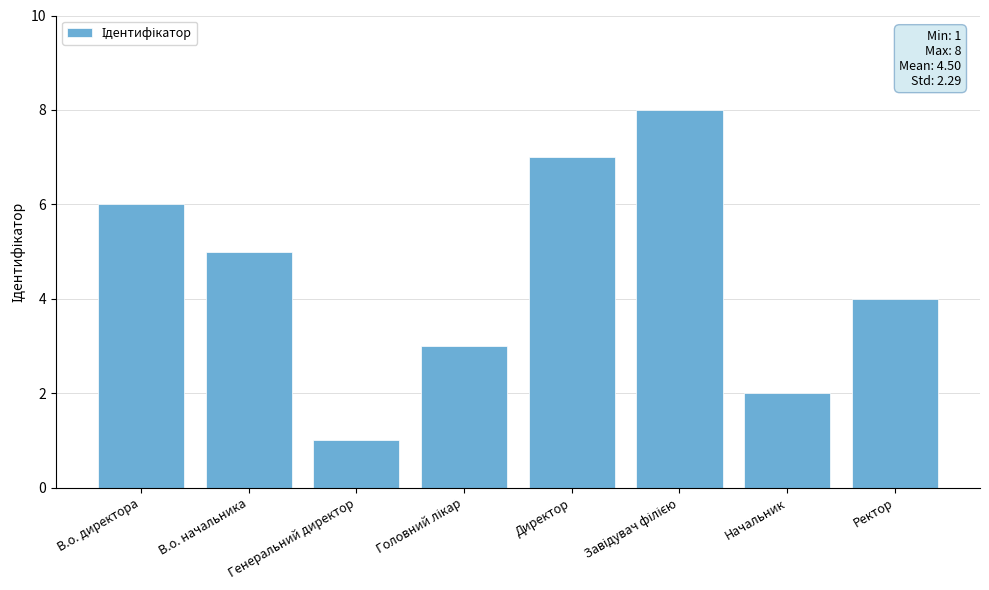

What position from the left is Ректор?

8